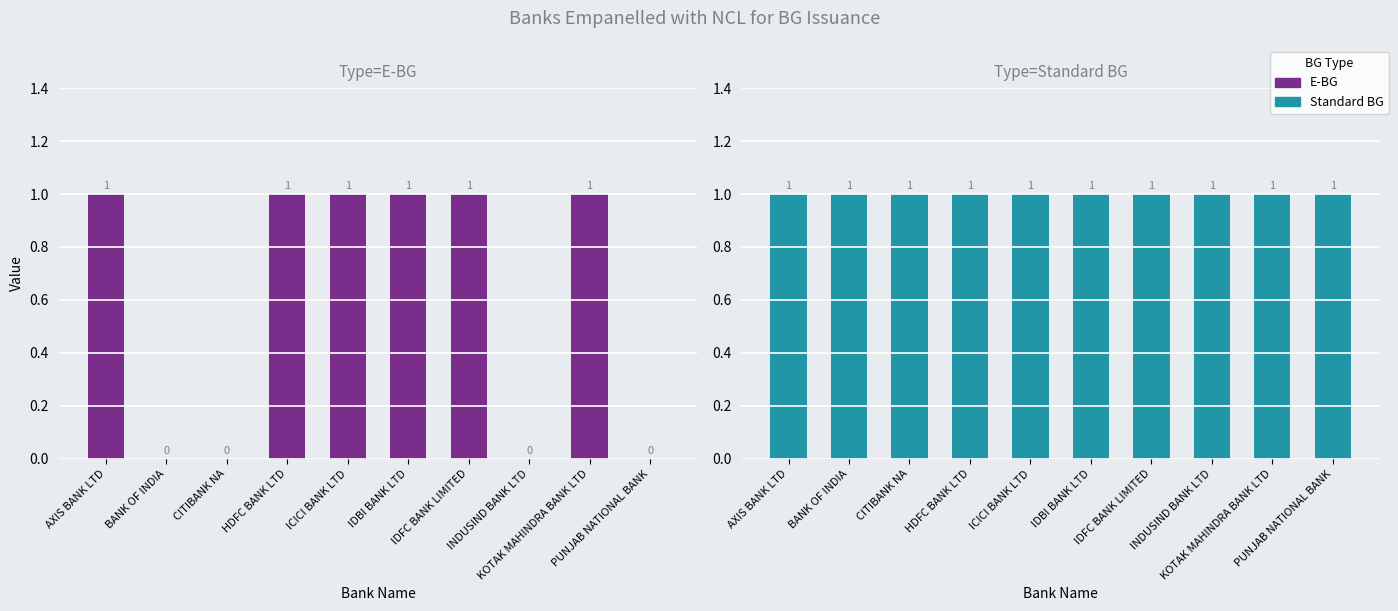

Between HDFC BANK LTD and PUNJAB NATIONAL BANK, which series saw the biggest shift?

E-BG